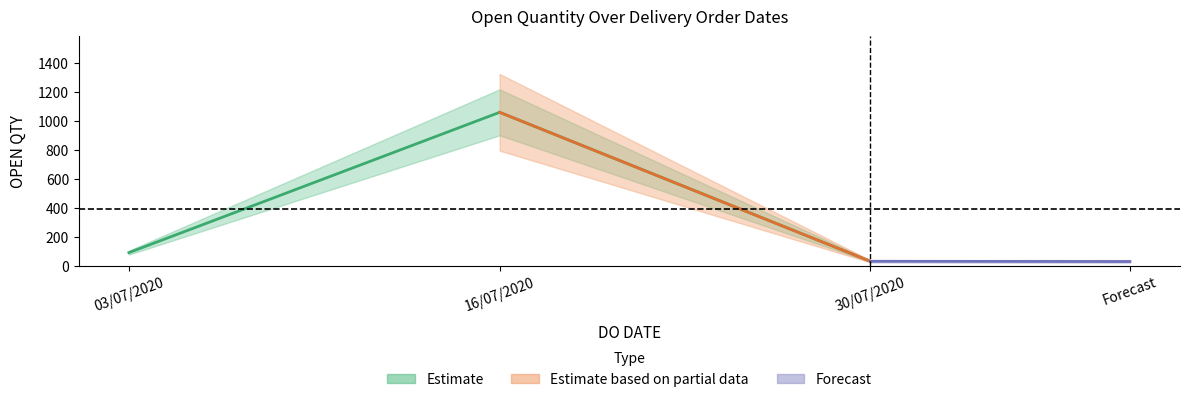

True or false: the data shows 90 at 03/07/2020.

True